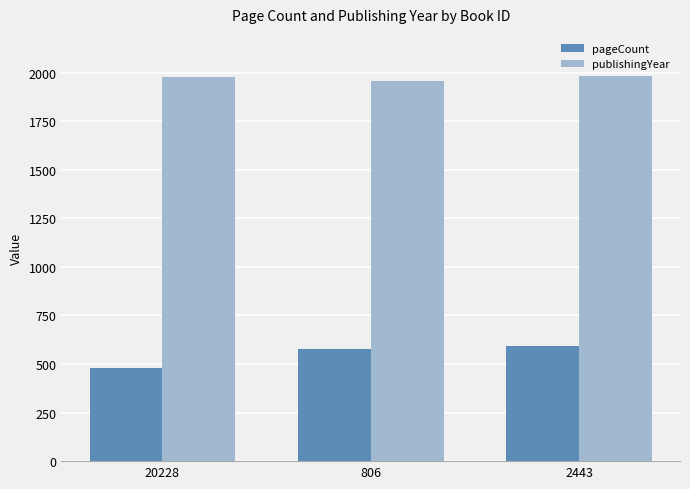

Which series has the largest total across all categories?

publishingYear